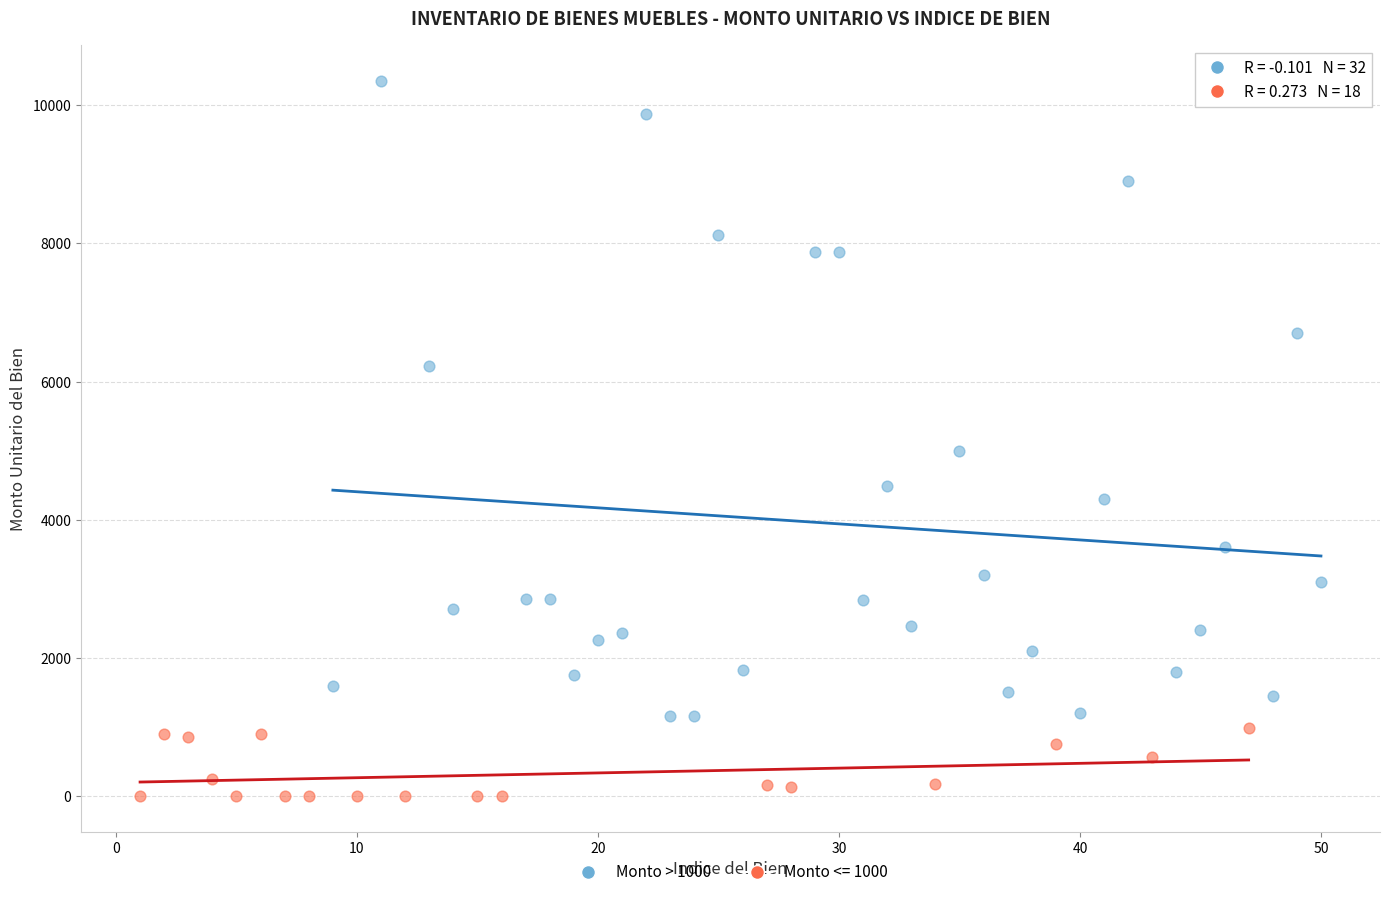

Which series contains the lowest Y value?

Monto <= 1000